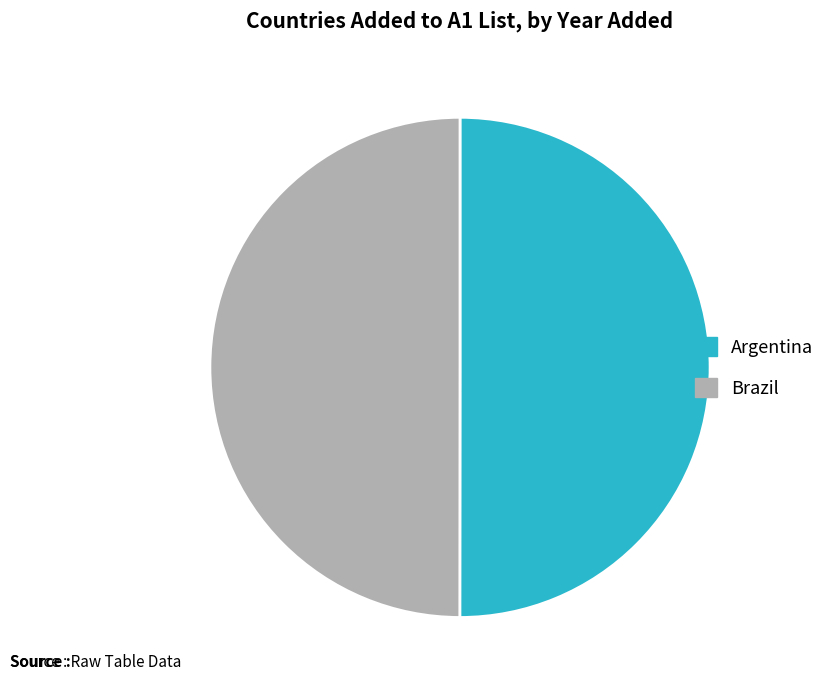

Combined, do Argentina and Brazil account for over 50%?

Yes